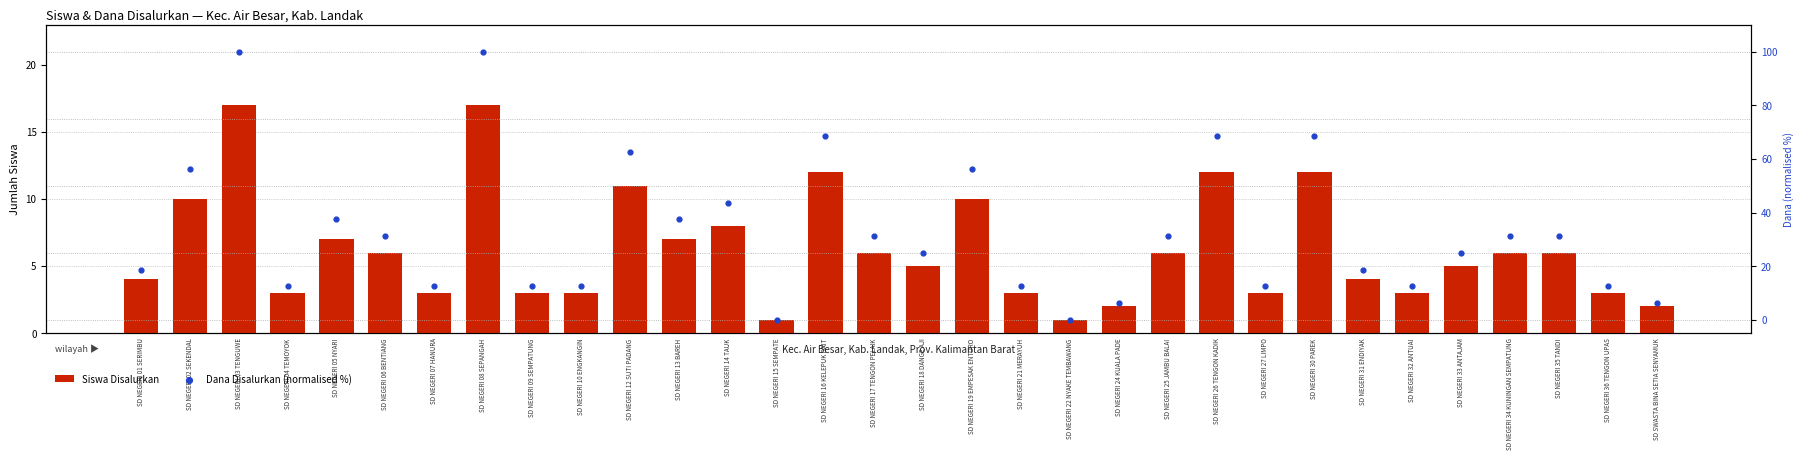

At which category is the sum across all series the highest?

SD NEGERI 03 TENGUWE